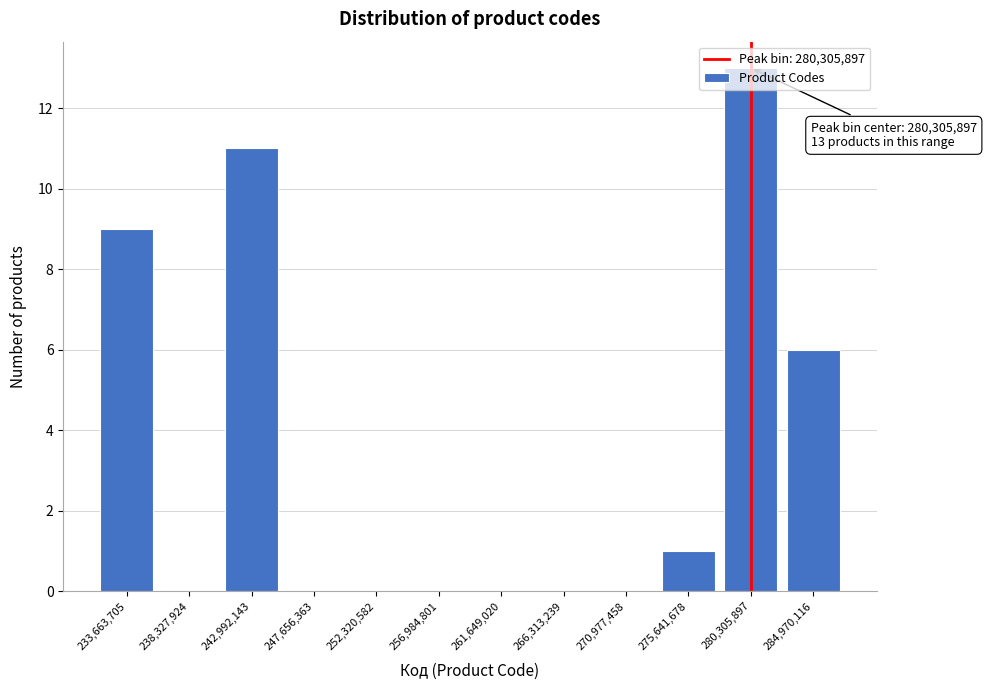

Over which range of the x-axis is the bar tallest?

278000000 to 282500000